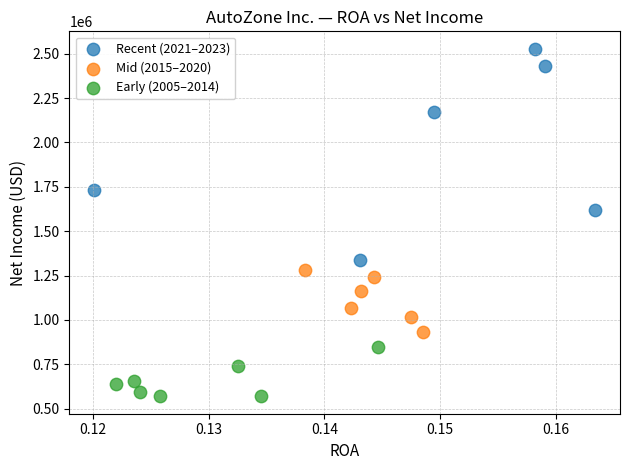

Which series reaches the maximum Y coordinate?

Recent (2021–2023)